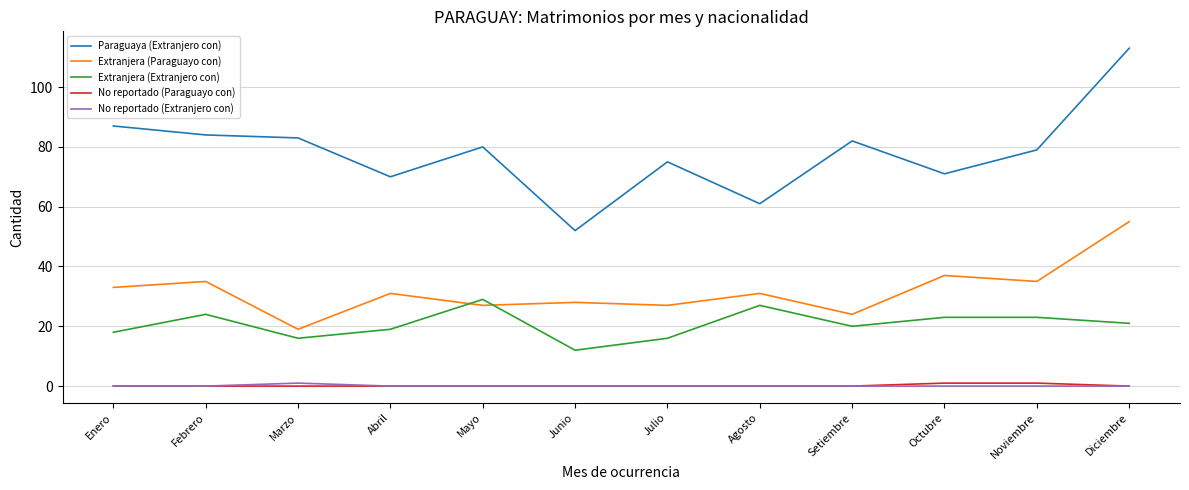

What is the sum of all Paraguaya (Extranjero con) values?

937